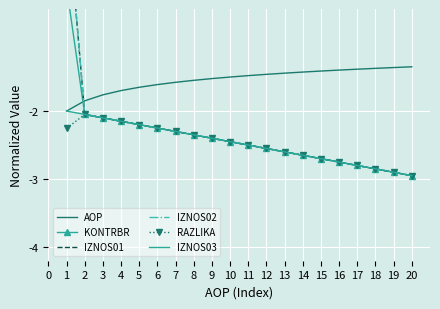

Is it true that AOP equals -0.5 at 12?

False